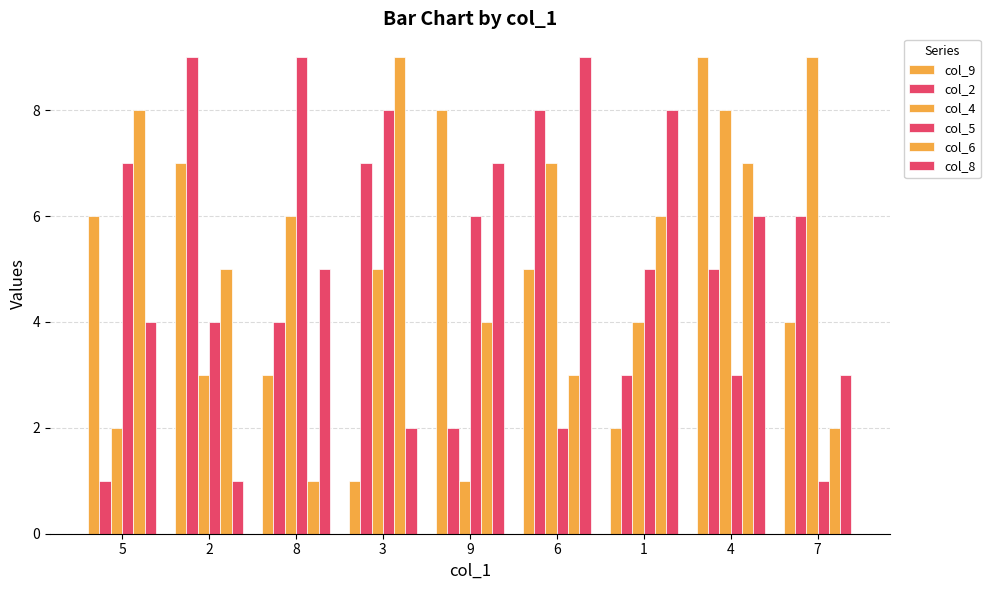

Reading left to right, list all the values displayed in this chart.

col_9: 5=6	2=7	8=3	3=1	9=8	6=5	1=2	4=9	7=4
col_2: 5=1	2=9	8=4	3=7	9=2	6=8	1=3	4=5	7=6
col_4: 5=2	2=3	8=6	3=5	9=1	6=7	1=4	4=8	7=9
col_5: 5=7	2=4	8=9	3=8	9=6	6=2	1=5	4=3	7=1
col_6: 5=8	2=5	8=1	3=9	9=4	6=3	1=6	4=7	7=2
col_8: 5=4	2=1	8=5	3=2	9=7	6=9	1=8	4=6	7=3